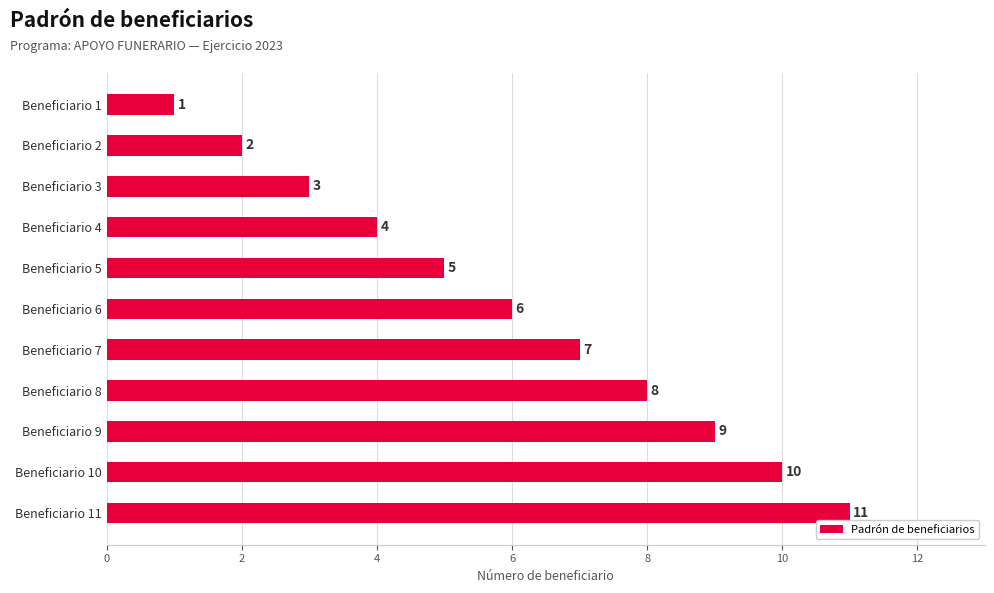

True or false: the data shows 1 at Beneficiario 3.

False